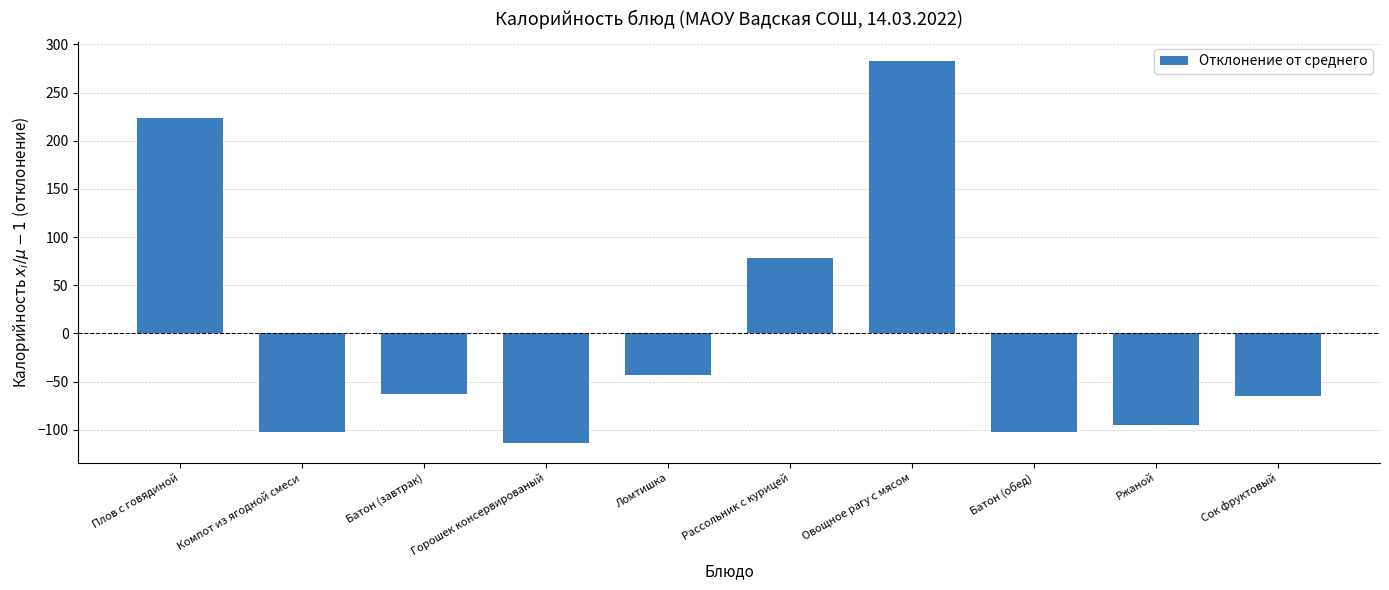

Reading left to right, extract all data points from this chart.

223.8	-102.2	-63.2	-114.2	-43.2	78.8	282.8	-102.2	-95.2	-65.2